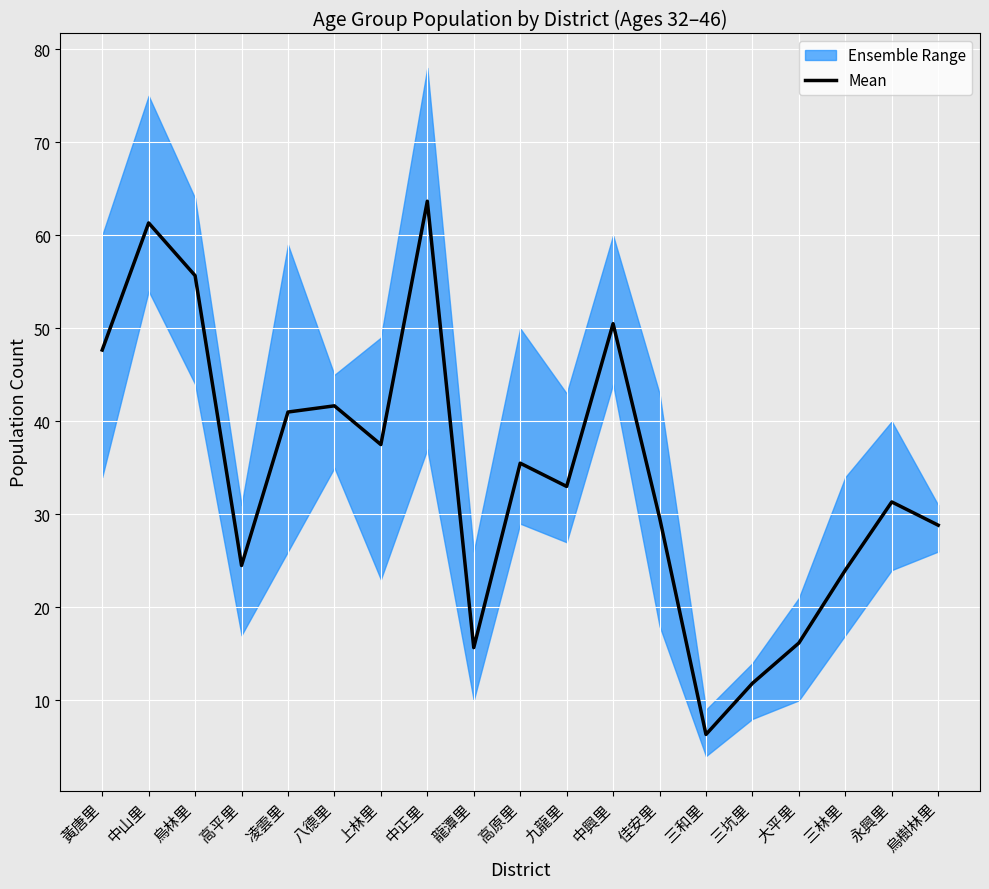

How many points are higher than both their immediate neighbors (excluding endpoints)?

6